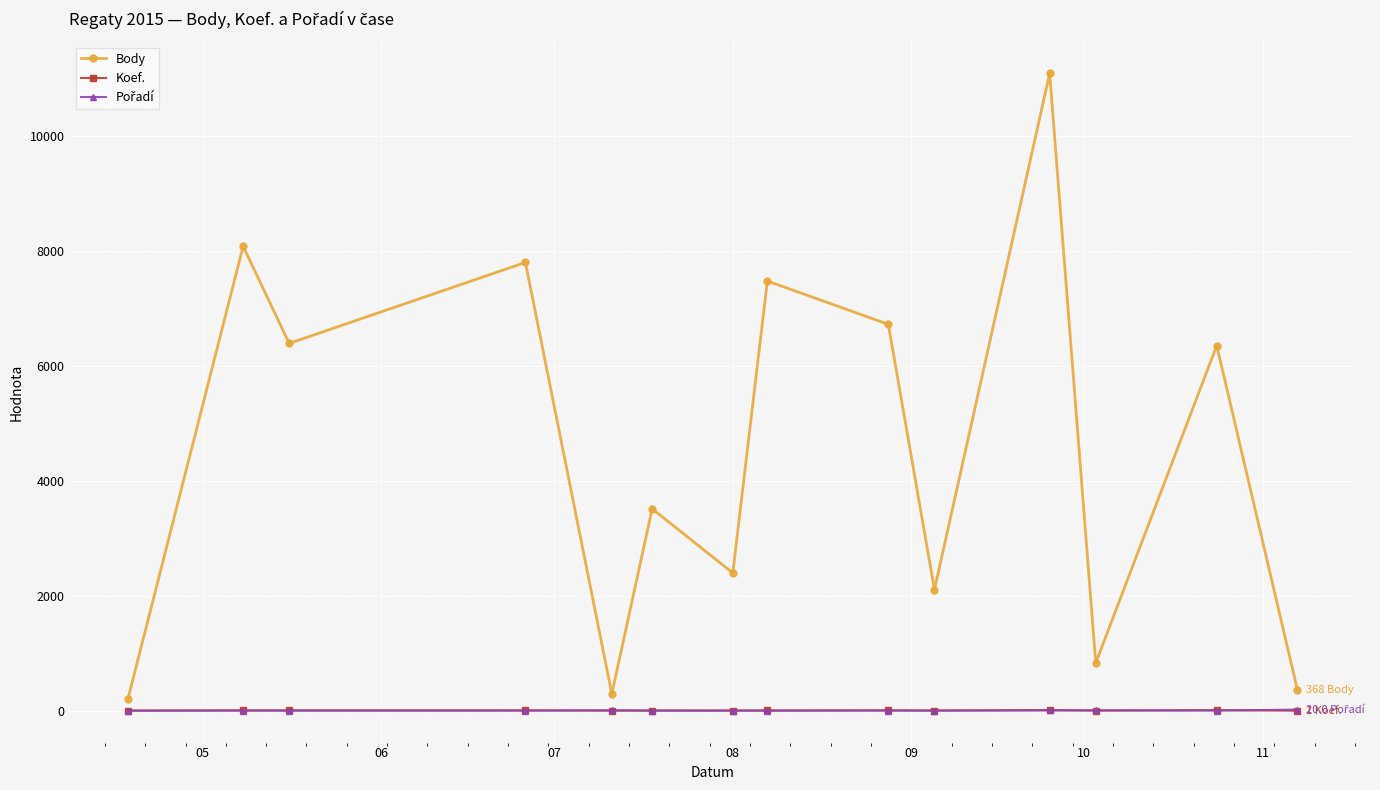

Which series has the largest total across all categories?

Body